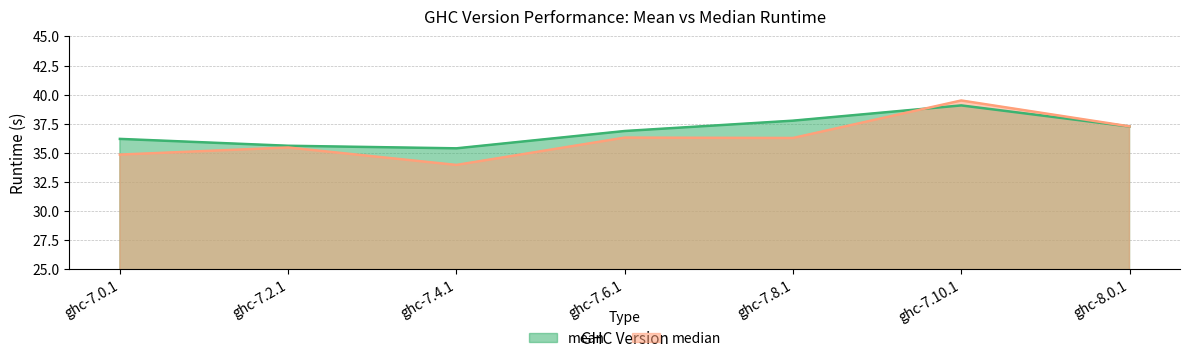

True or false: median has a value of 34.9 at ghc-7.0.1.

True